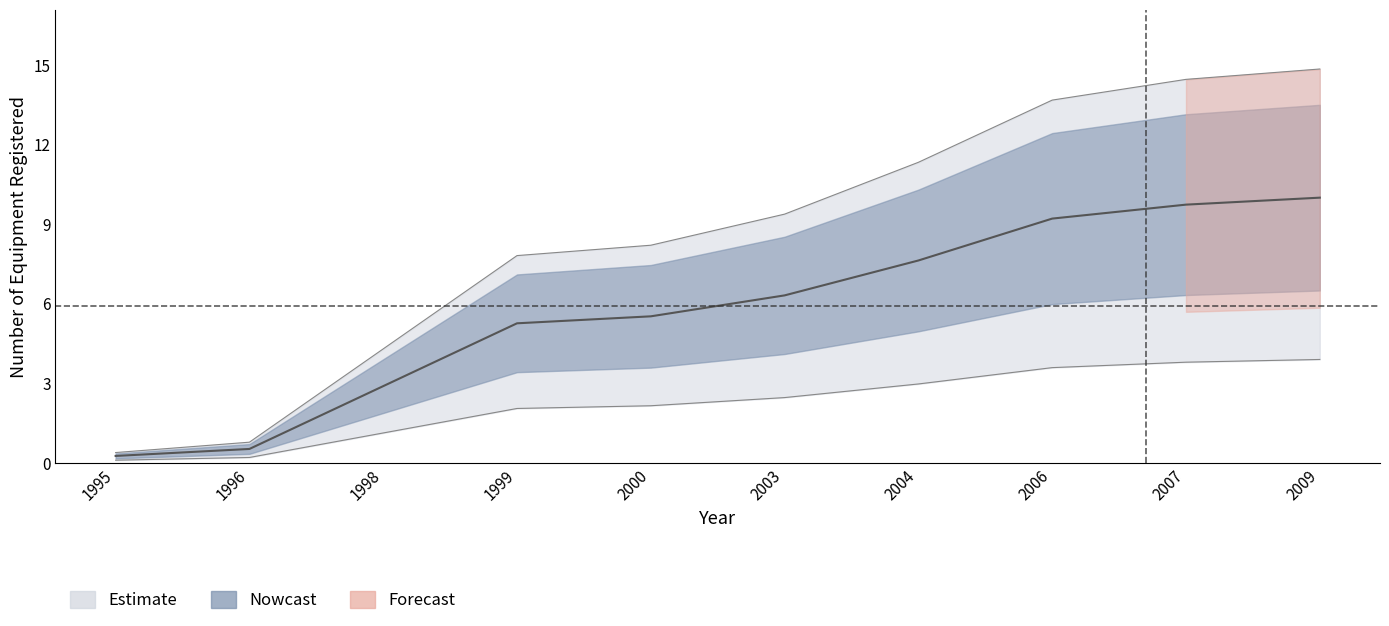

True or false: count_upper and count_mid cross at least once.

False